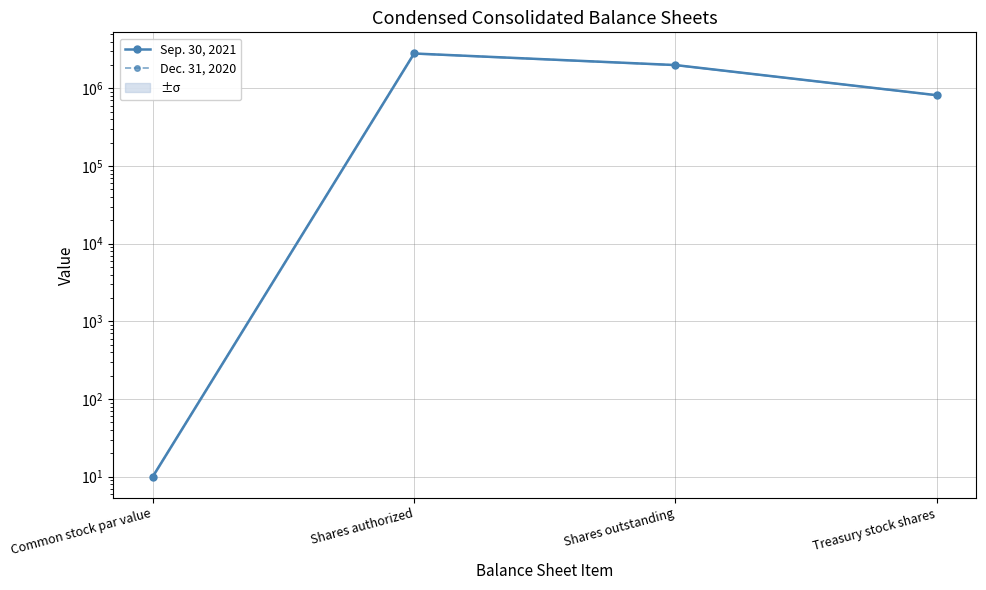

How many lines are shown in the chart?

2